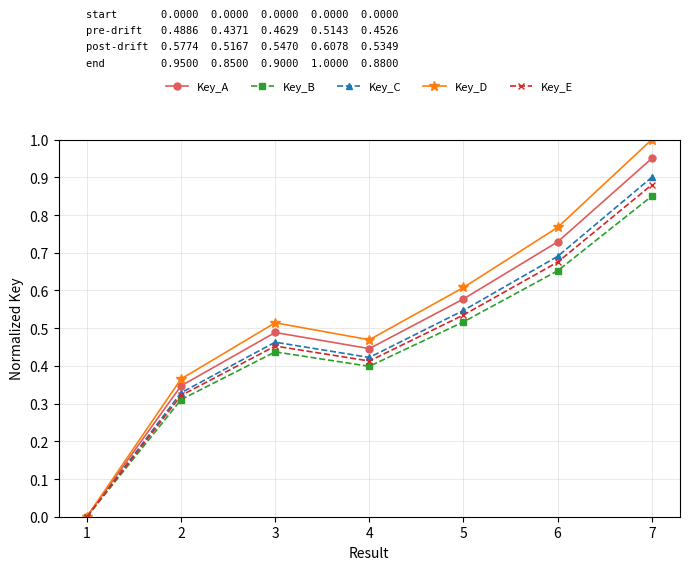

List the series in order of their peak value, highest first.

Key_D, Key_A, Key_C, Key_E, Key_B